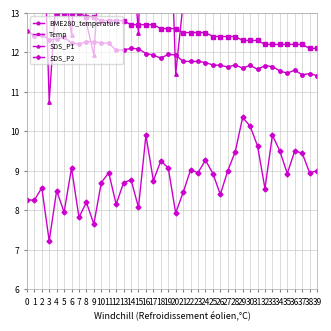

Which category has the lowest value in the SDS_P2 series?

3